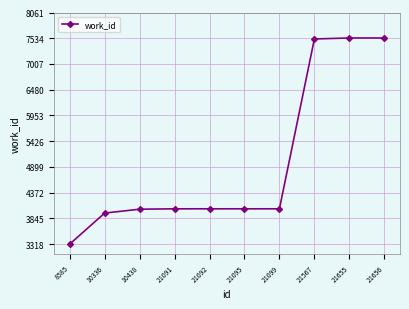

True or false: the data shows 7539 at 21655.

True